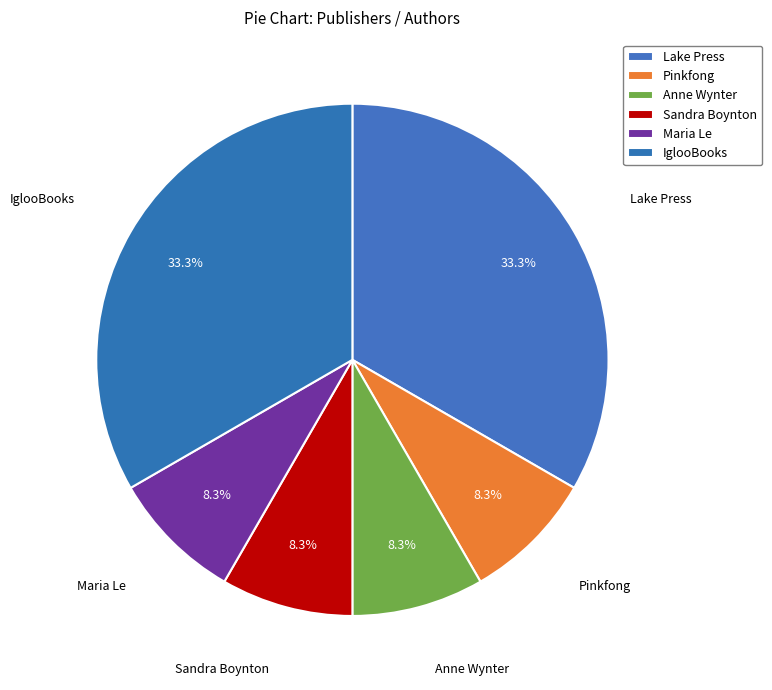

Is Pinkfong the majority of the pie?

No